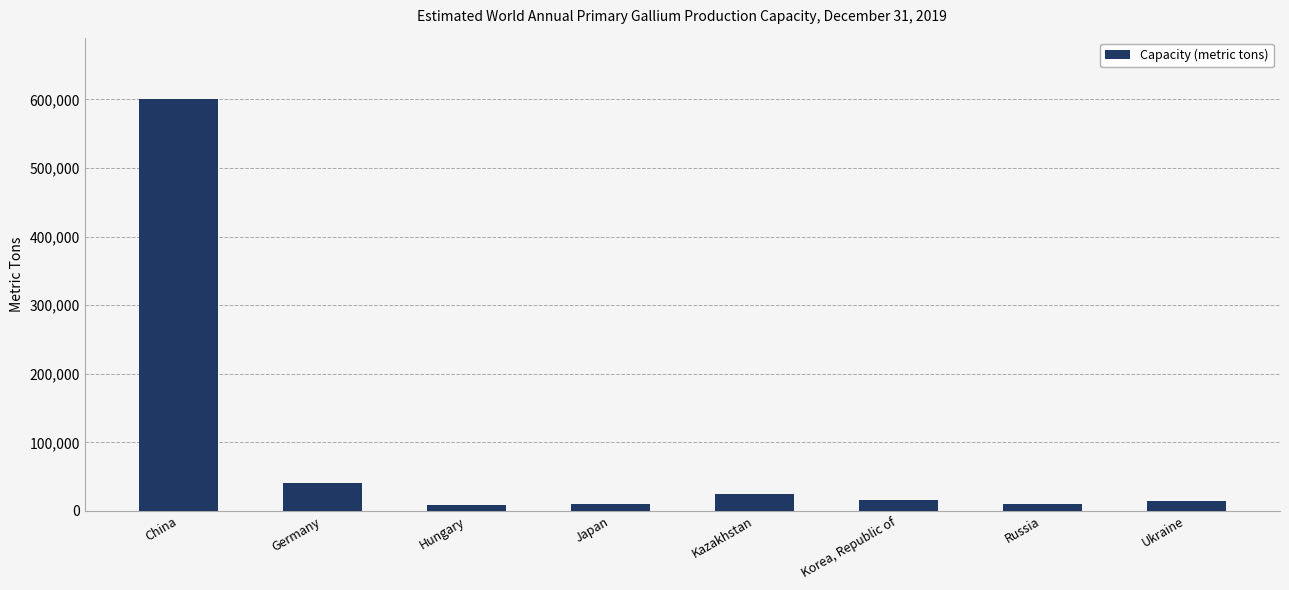

What is the smallest value displayed?

8000